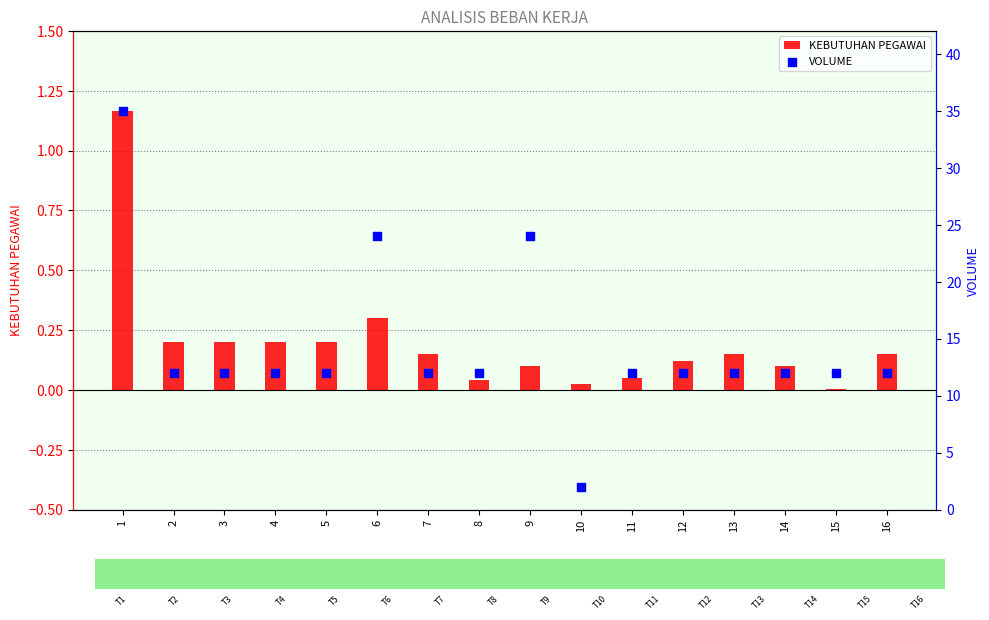

At how many categories does at least one series exceed 10?

15